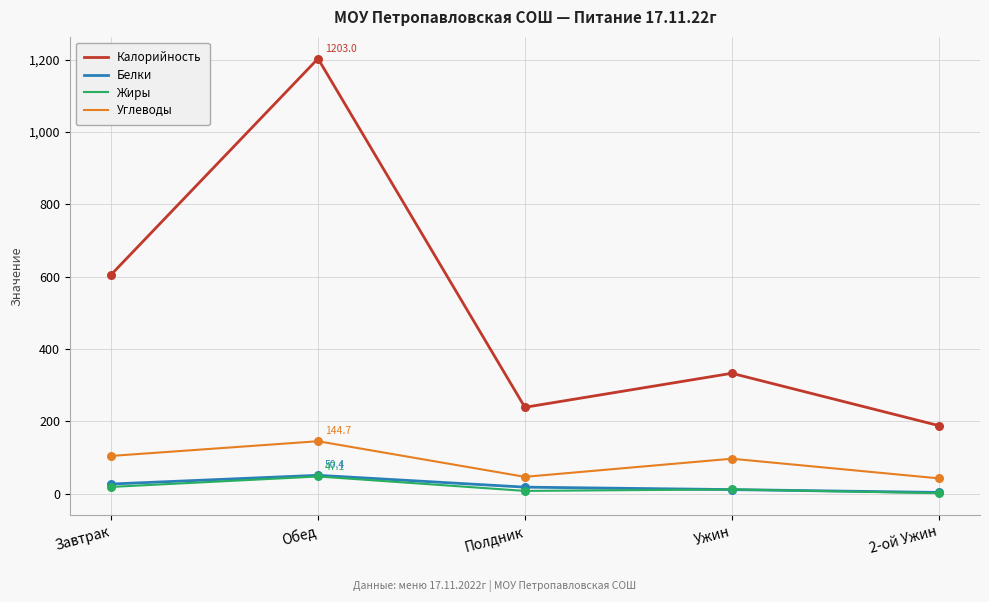

Which series has the largest total across all categories?

Калорийность